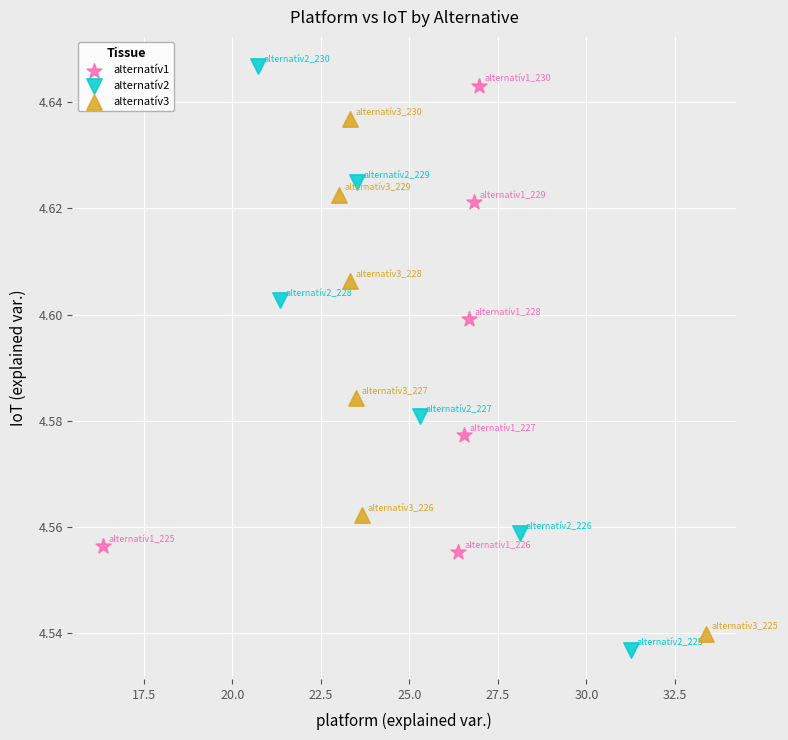

Which series contains the highest Y value?

alternatív2